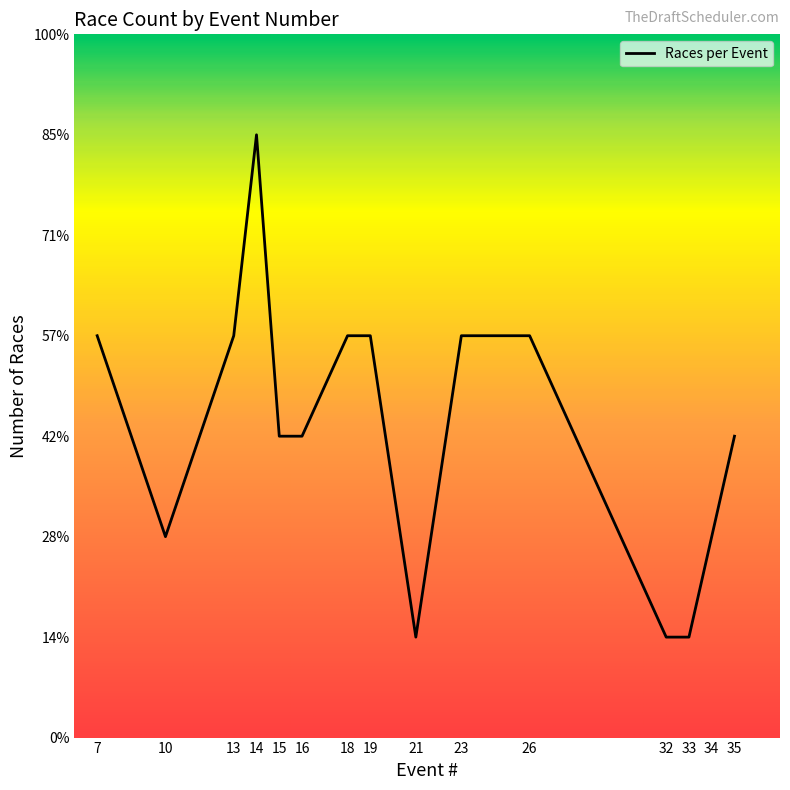

Is this an area chart (filled region under the line)?

Yes